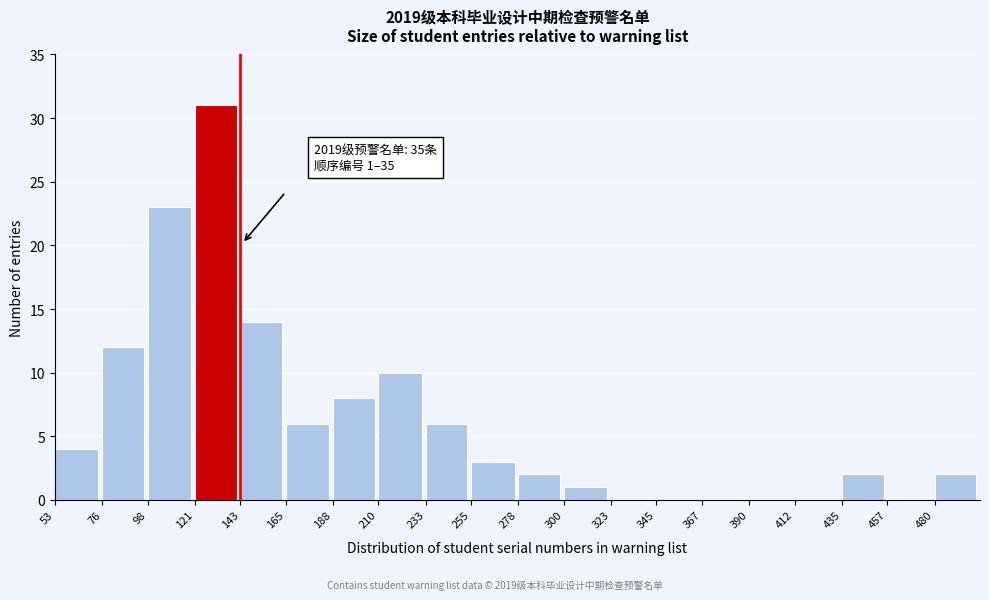

Reading left to right, what are all the values shown in this chart?

53=4	76=12	98=23	121=31	143=14	165=6	188=8	210=10	233=6	255=3	278=2	300=1	323=0	345=0	367=0	390=0	412=0	435=2	457=0	480=2